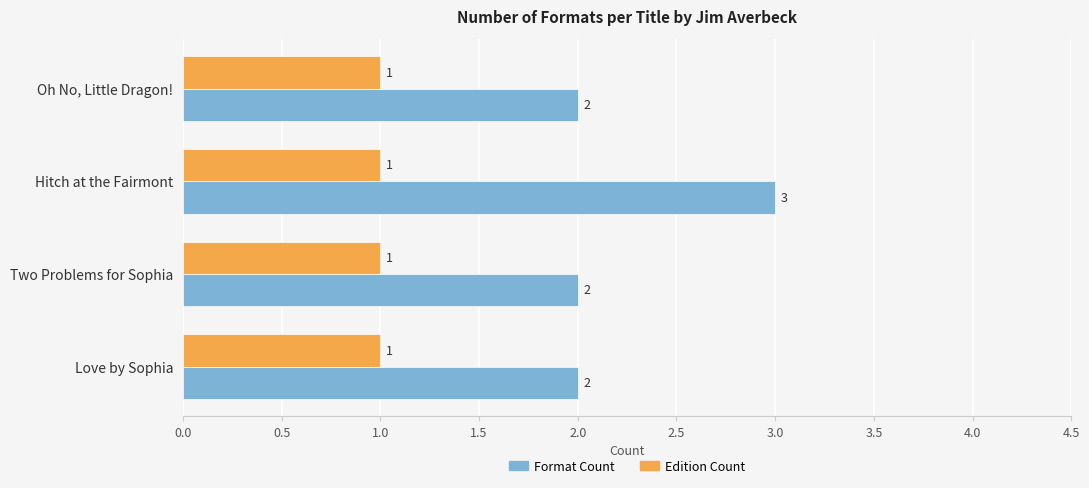

The value of Edition Count at Oh No, Little Dragon! is 2. True or false?

False